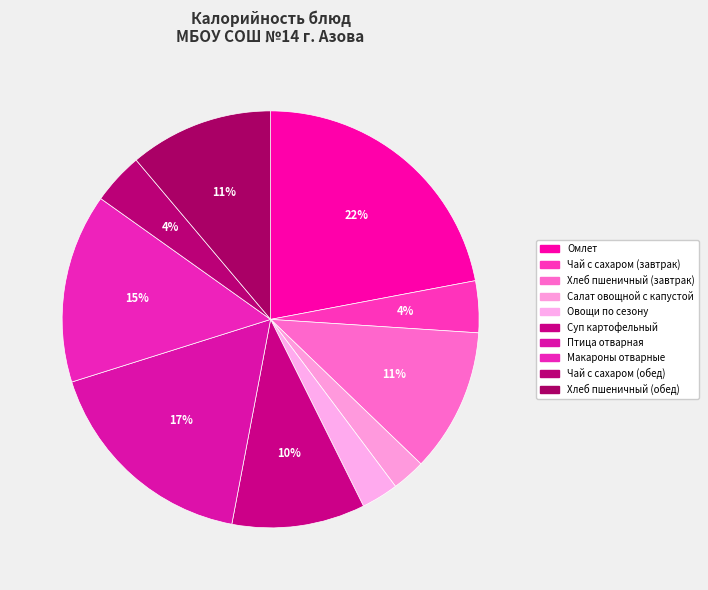

Which category has the biggest portion of the pie?

Омлет